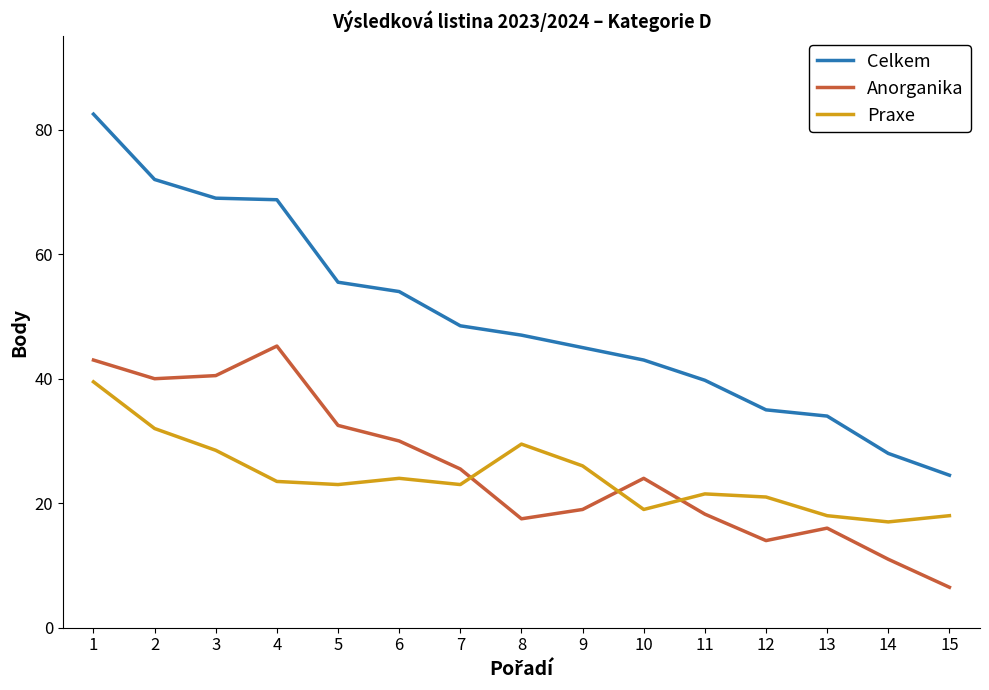

True or false: Praxe and Celkem intersect in this chart.

False